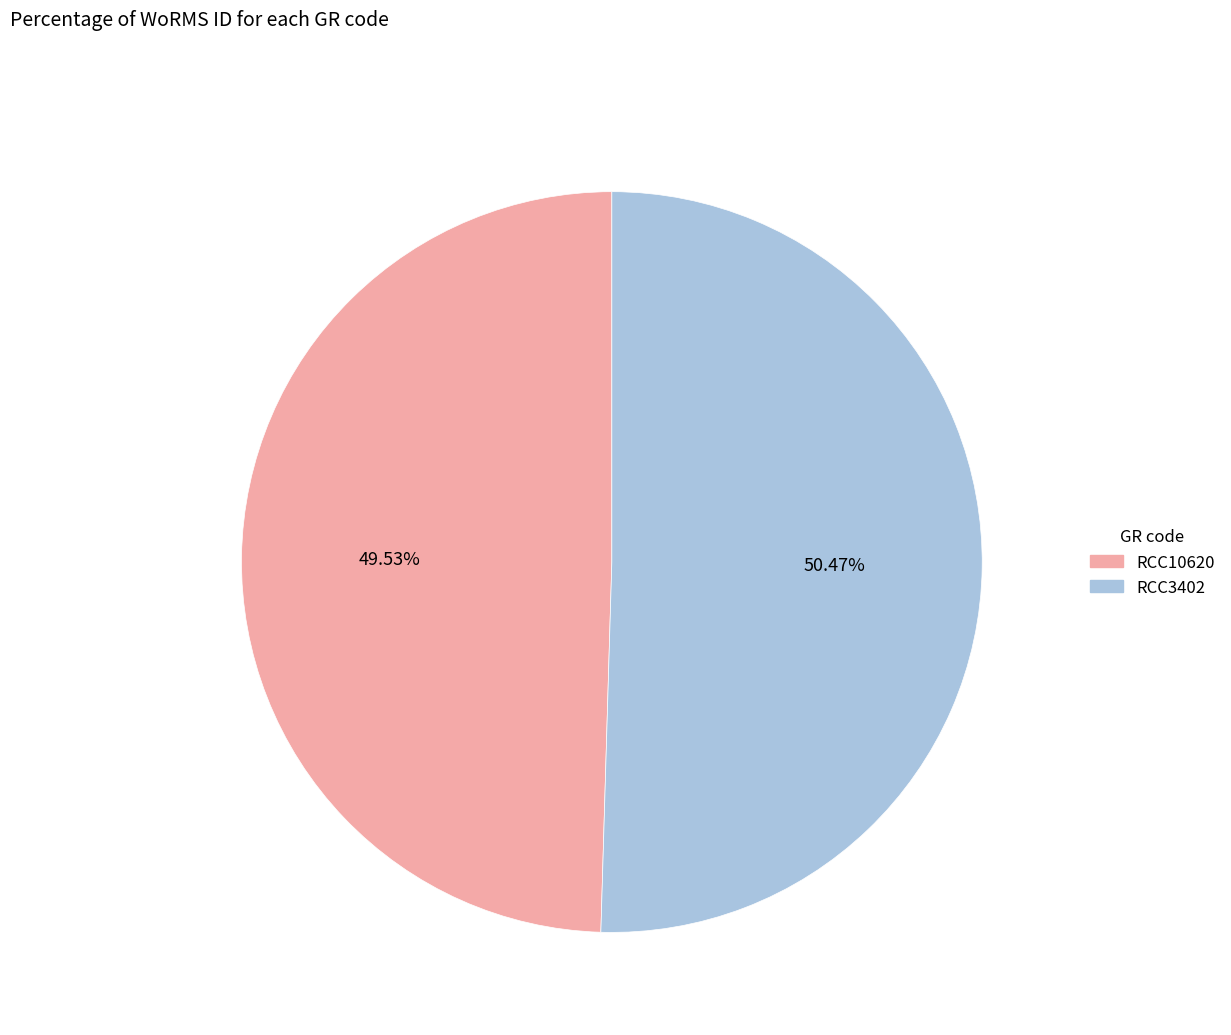

To the nearest percent, what is the difference between the RCC3402 and RCC10620 slice percentages?

1%